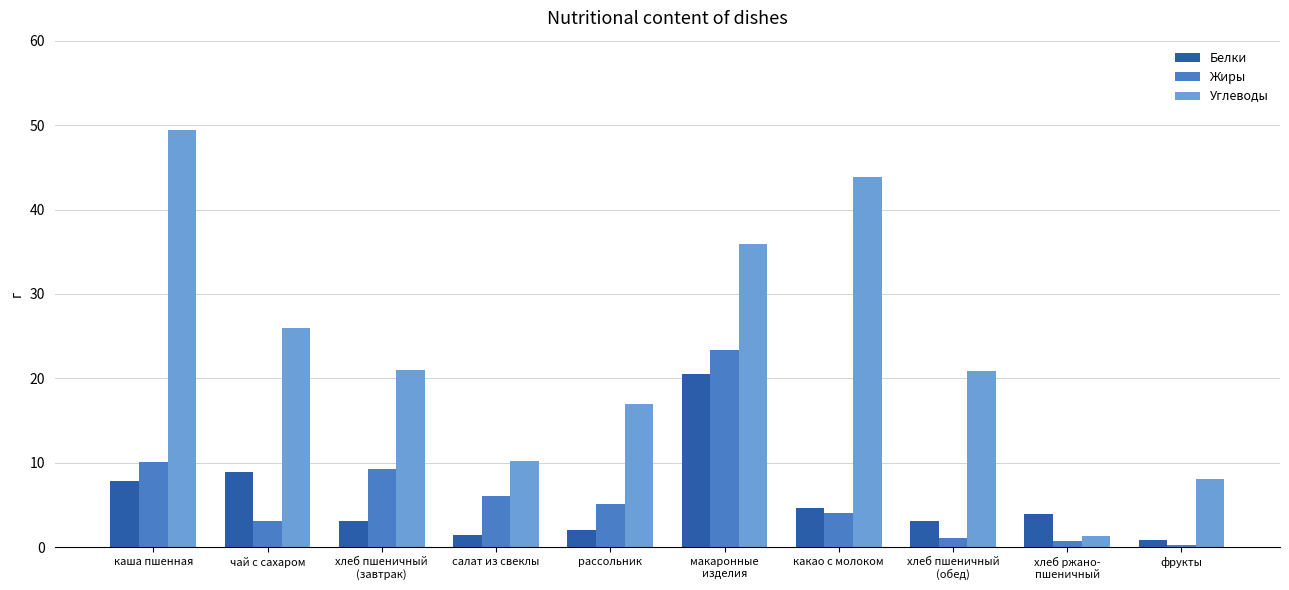

What is the average value of the Белки series?

5.6